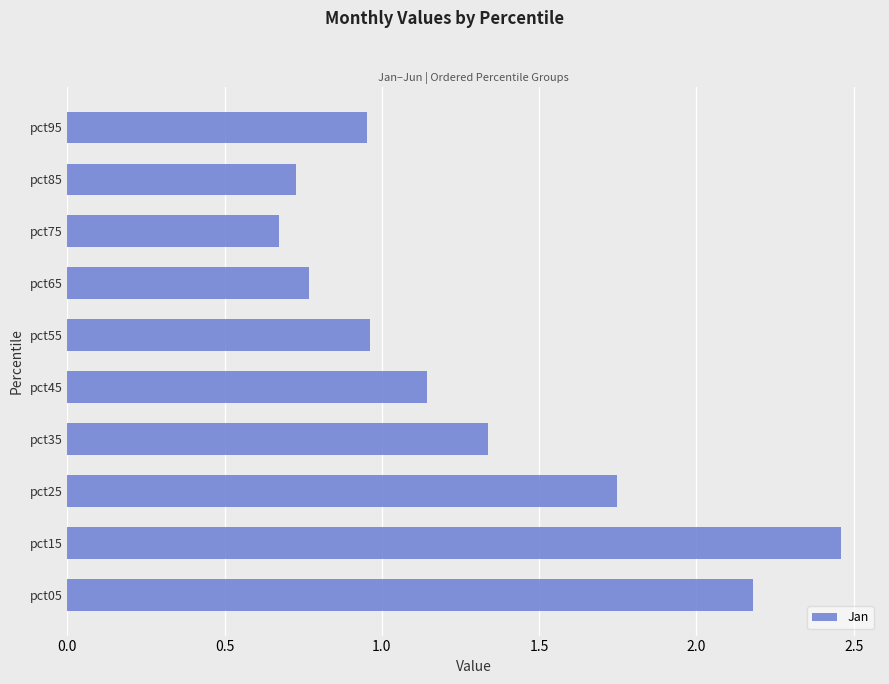

True or false: the data shows 0.2 at pct65.

False